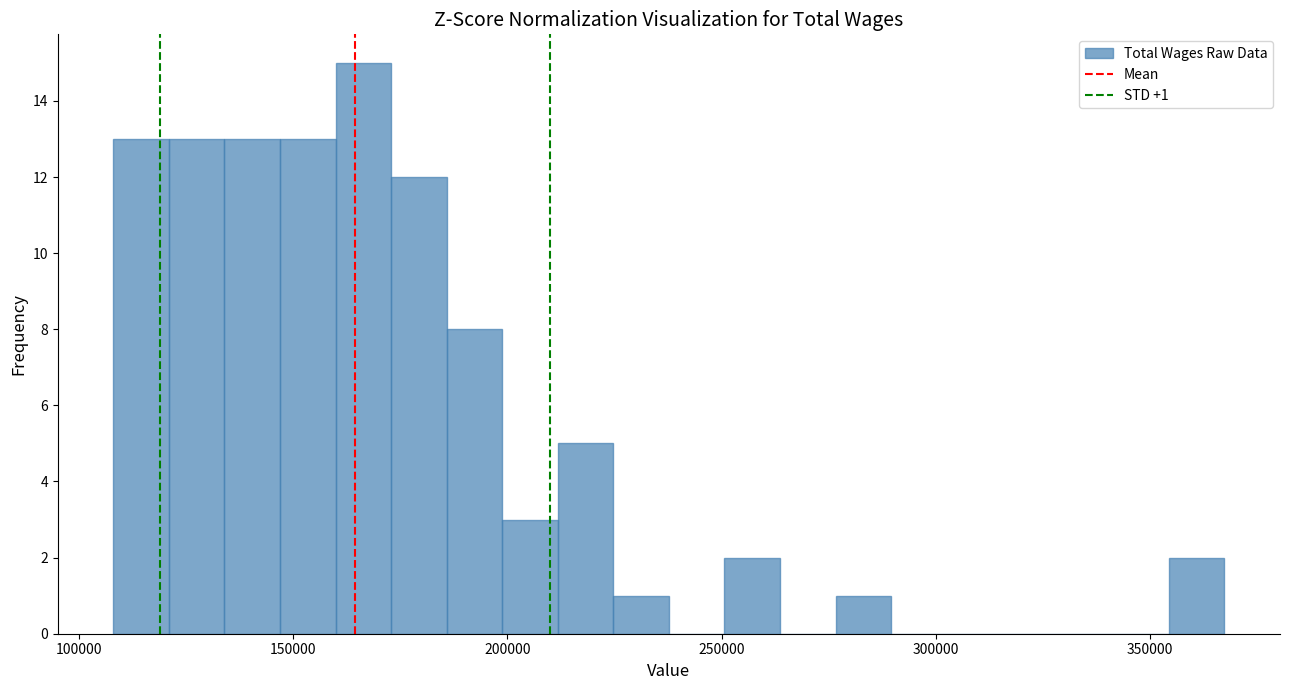

Read against the x-axis, roughly where is the centre of the tallest bar?

165000